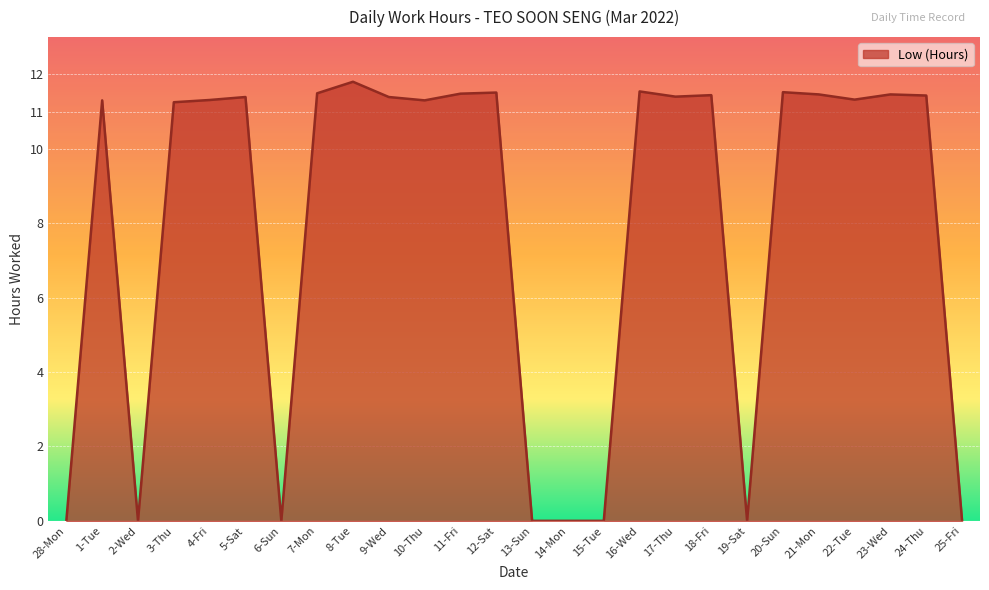

Read the value at 8-Tue.

11.8